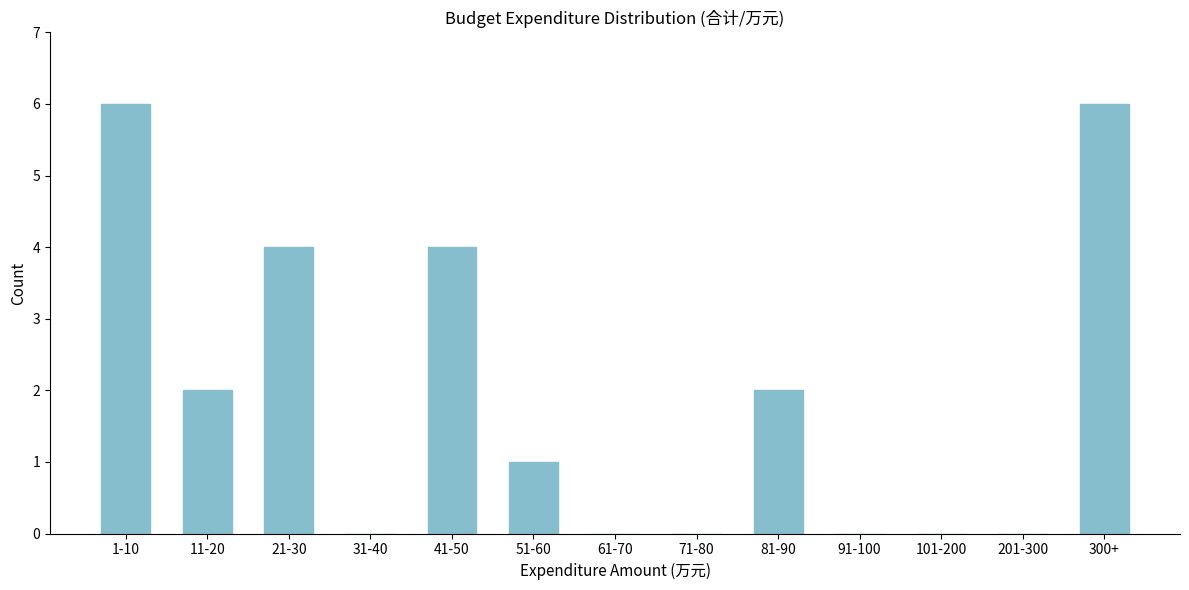

Reading left to right, transcribe all the data shown in this chart.

1-10=6	11-20=2	21-30=4	31-40=0	41-50=4	51-60=1	61-70=0	71-80=0	81-90=2	91-100=0	101-200=0	201-300=0	300+=6